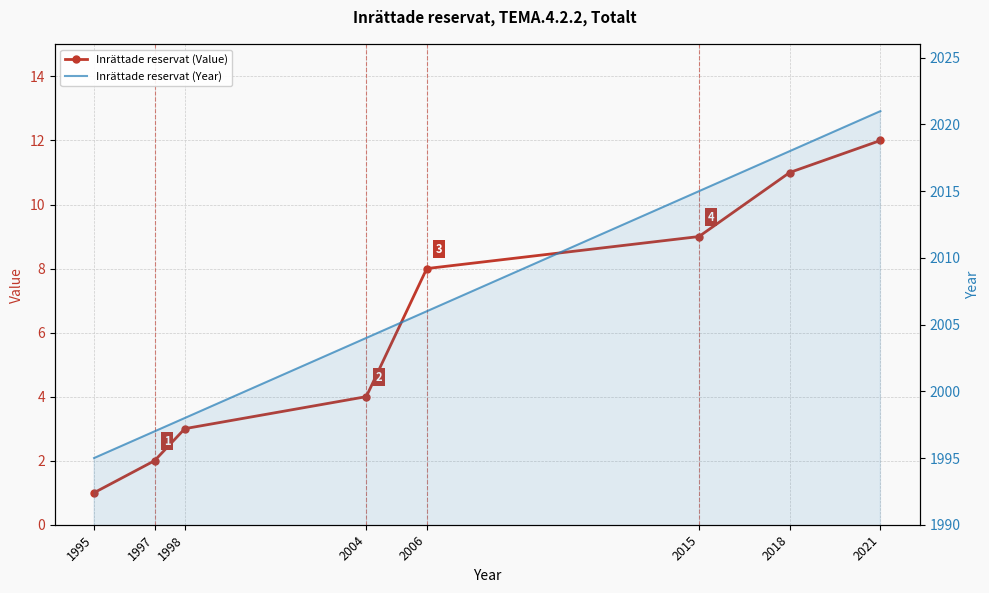

What is the average value of the Inrättade reservat (Year) series?

2007